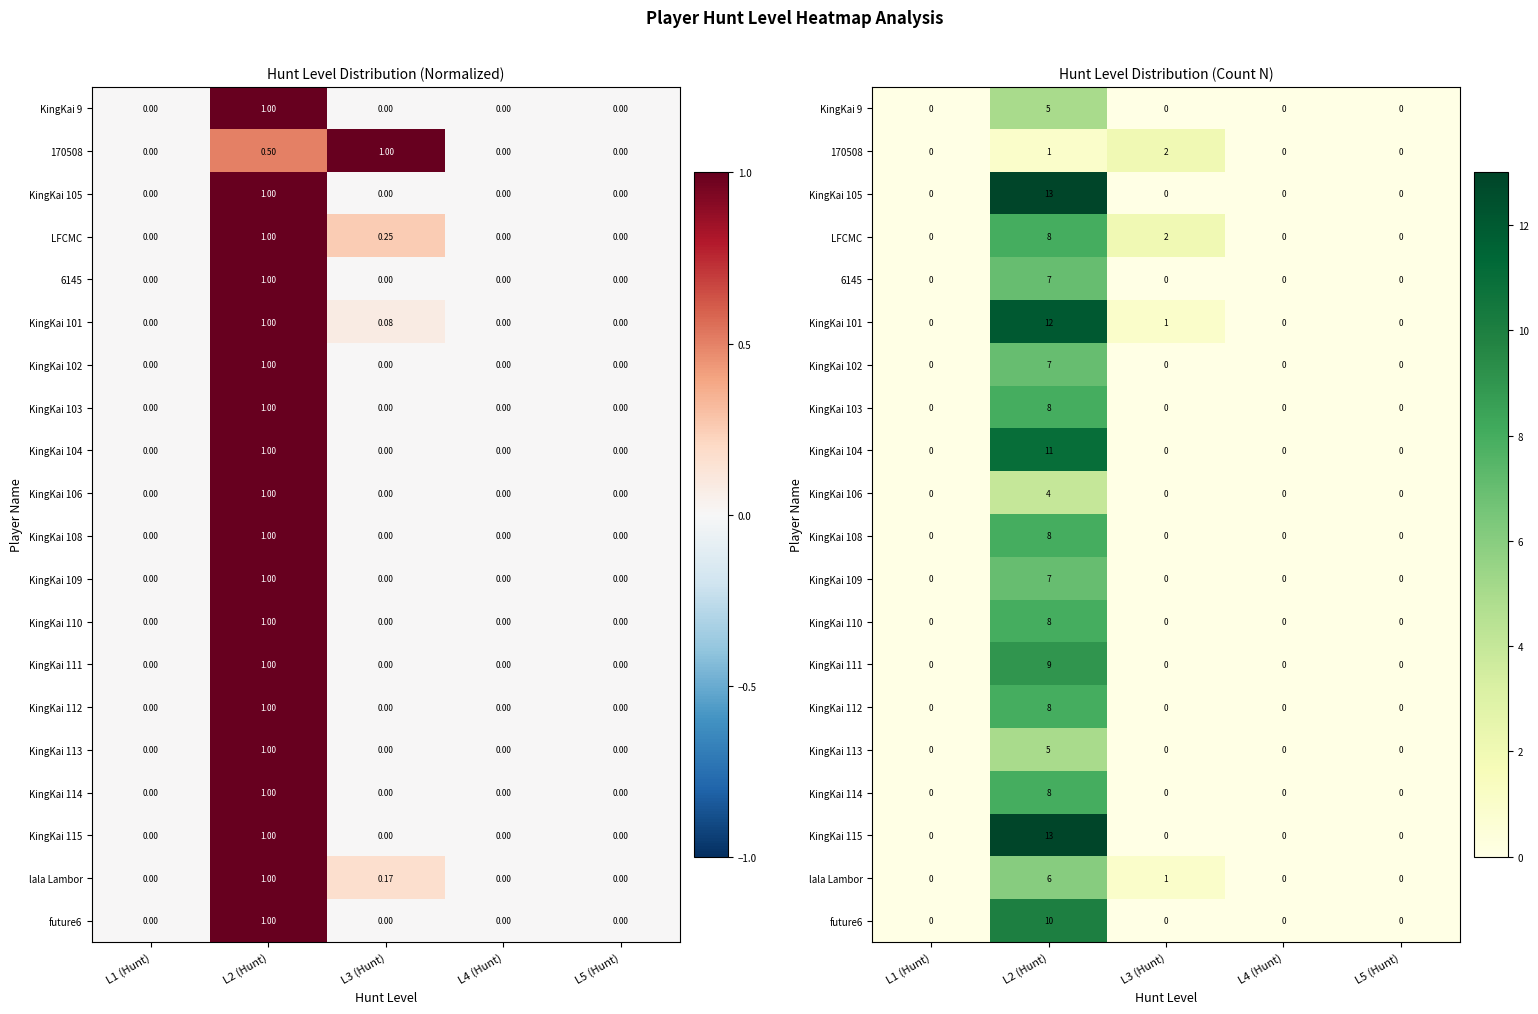

What is the maximum value for KingKai 110?

8